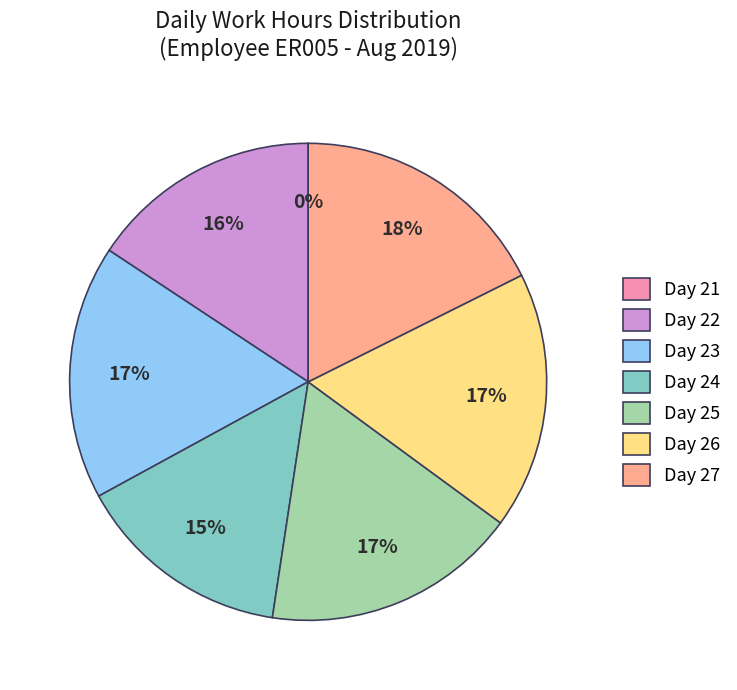

What portion of the pie excludes Day 26?

82.6%